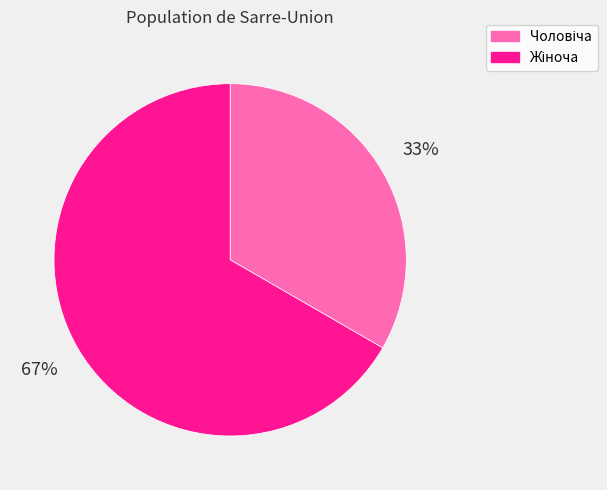

Does any single category account for the majority?

Yes